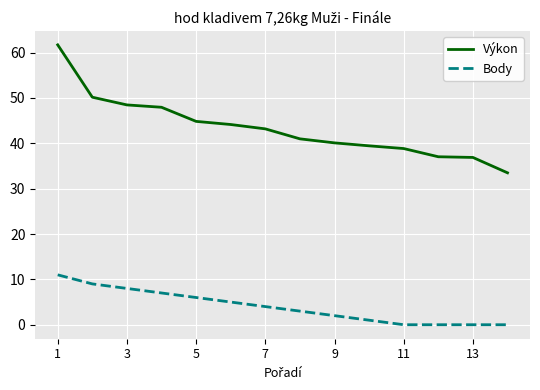

List the series in order of their peak value, lowest first.

Body, Výkon